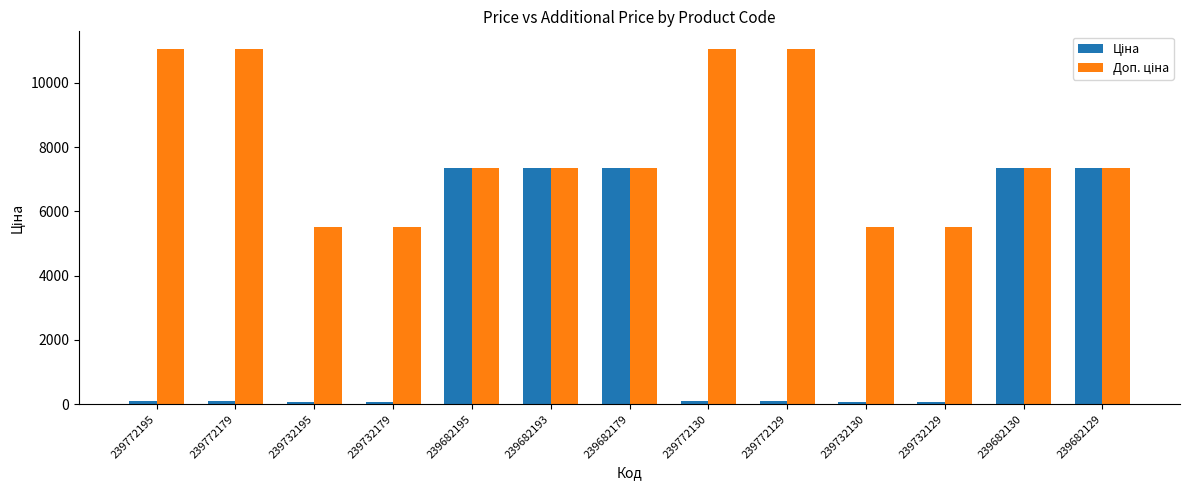

At how many categories does at least one series exceed 5450?

13